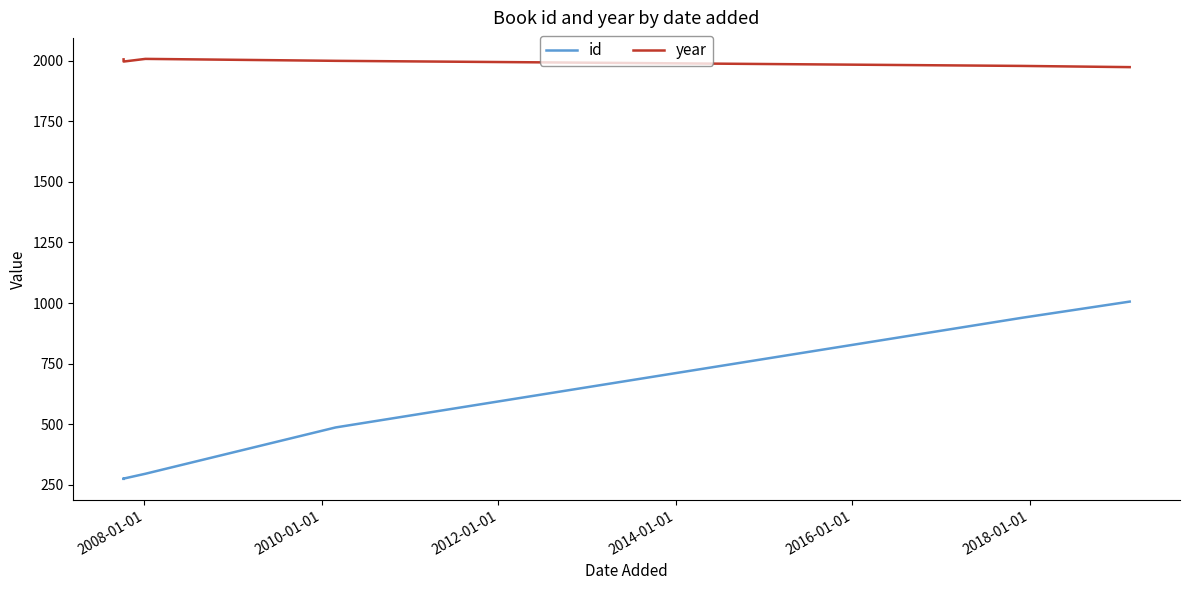

Reading left to right, list all the values displayed in this chart.

id: 275	277	276	296	487	939	1006
year: 2005	2000	1996	2007	1999	1978	1973